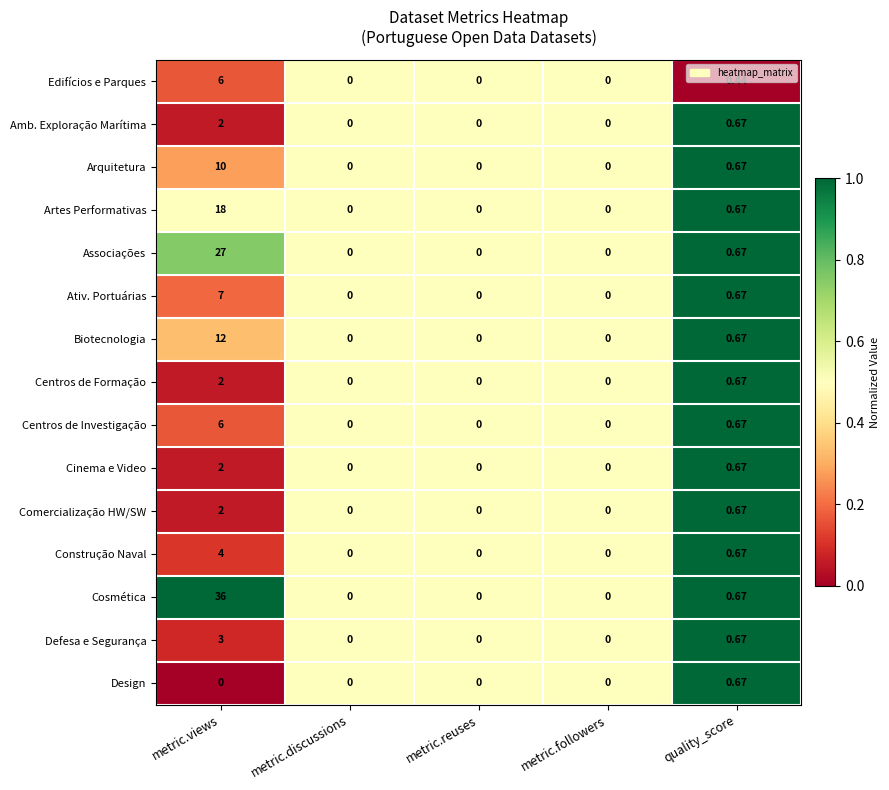

At which category is the sum across all series the highest?

metric.views